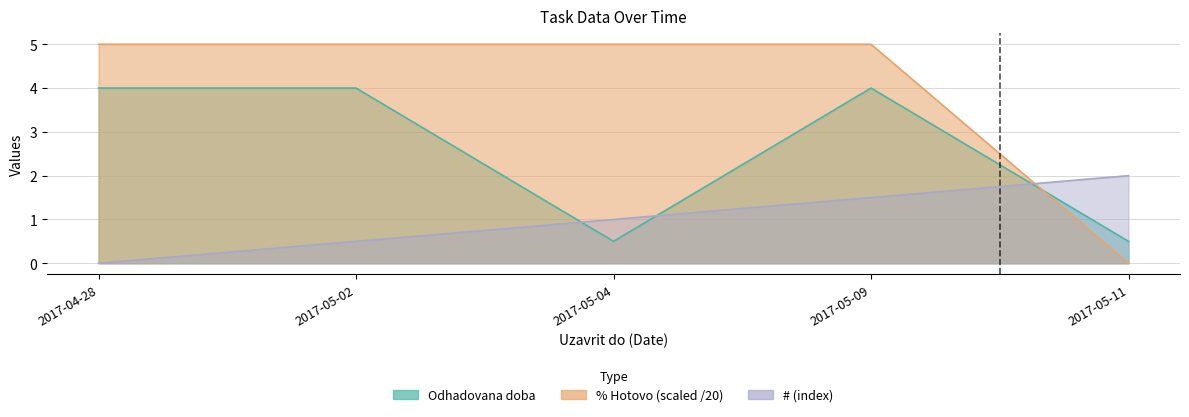

In Odhadovana doba, how many points are lower than both neighbors (excluding endpoints)?

1